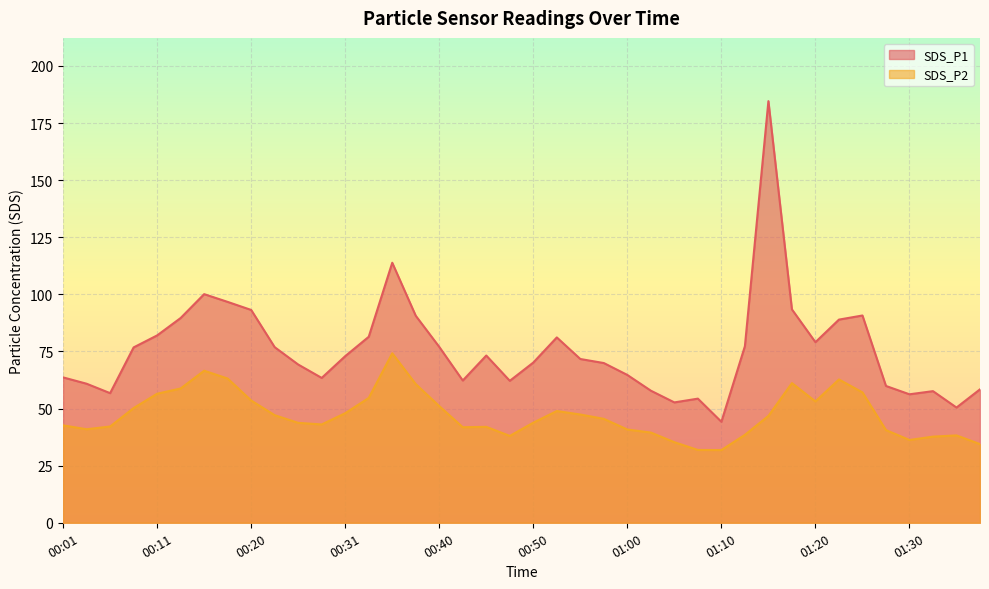

At which category does SDS_P1 reach its first local peak?

00:16